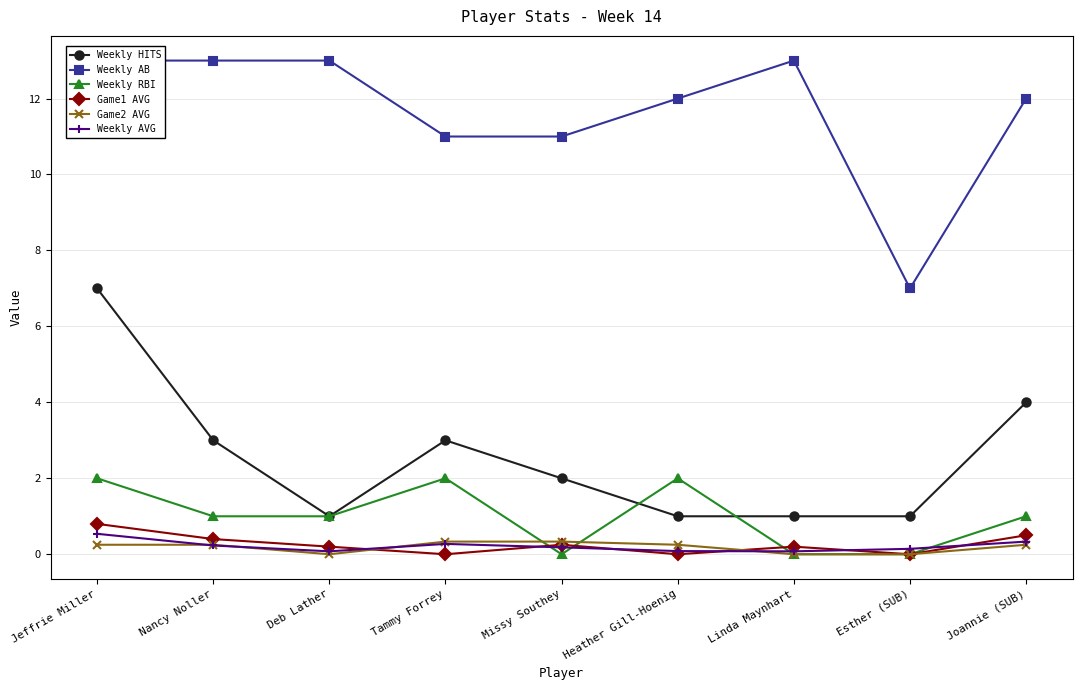

List the series in order of their peak value, lowest first.

Game2 AVG, Weekly AVG, Game1 AVG, Weekly RBI, Weekly HITS, Weekly AB